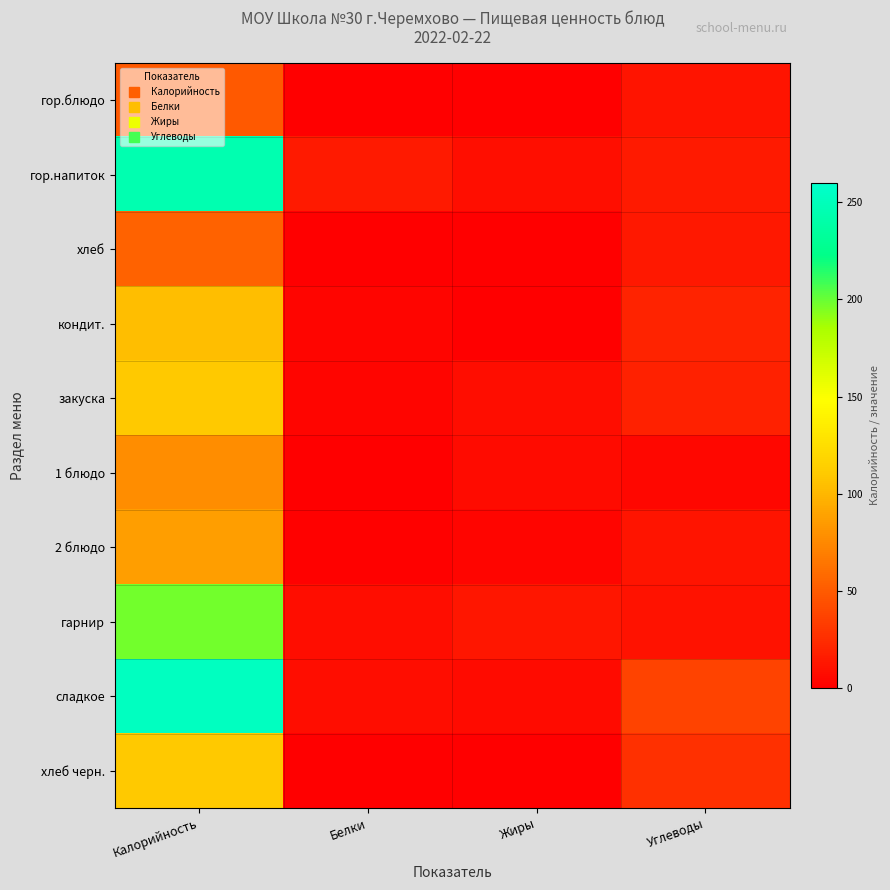

Which series has the largest total across all categories?

сладкое